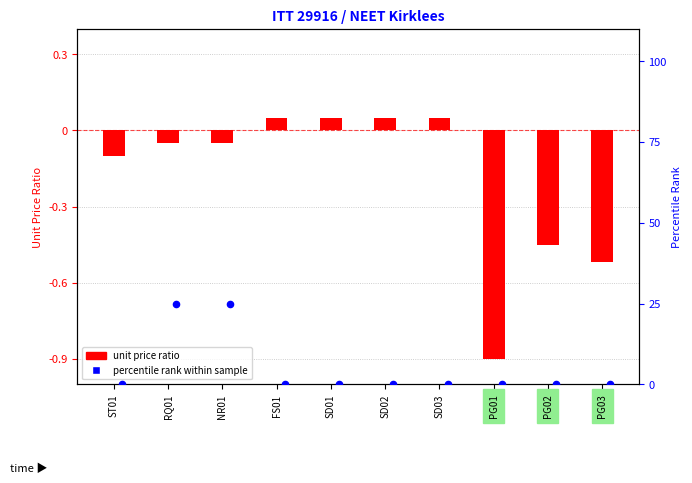

Which series reaches the maximum Y coordinate?

percentile rank